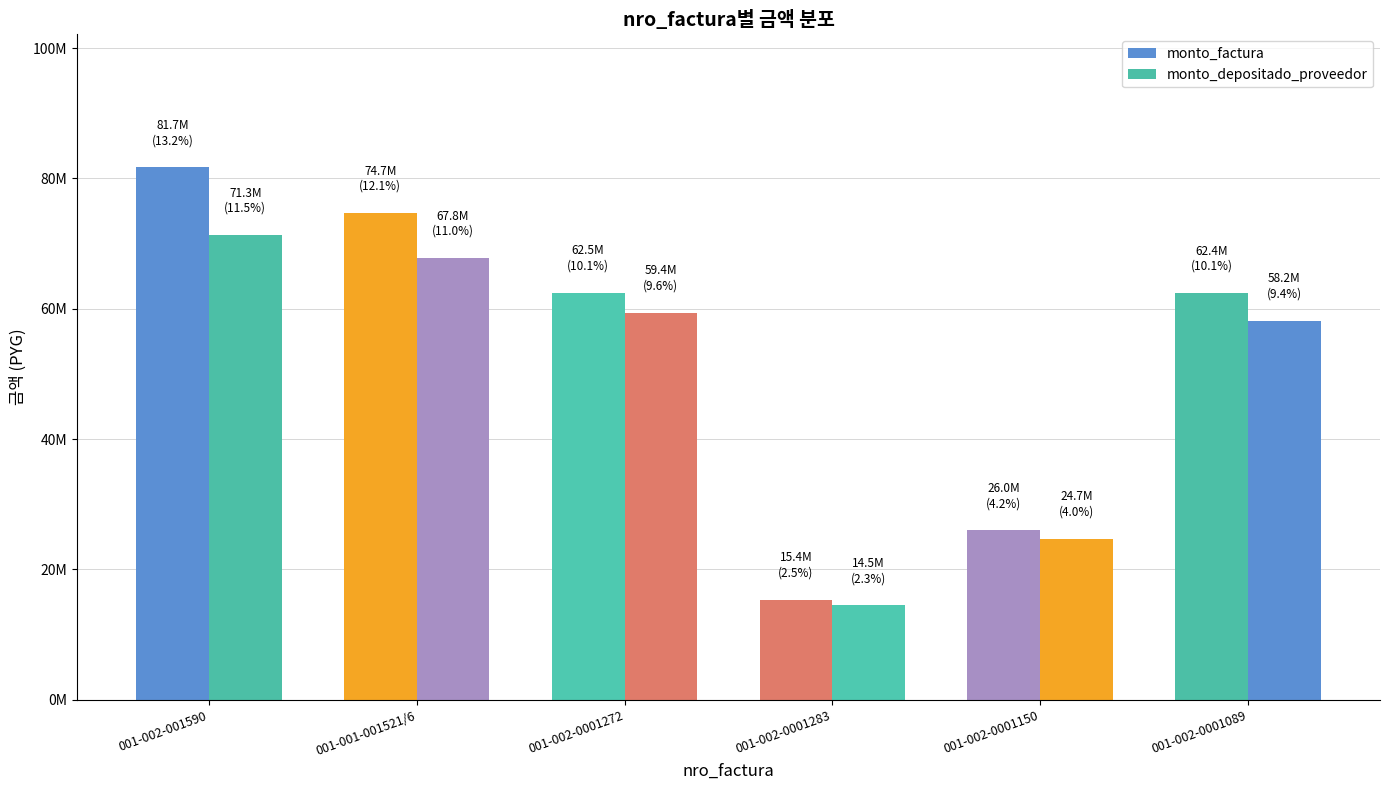

Which label corresponds to the largest value in the chart?

001-002-001590